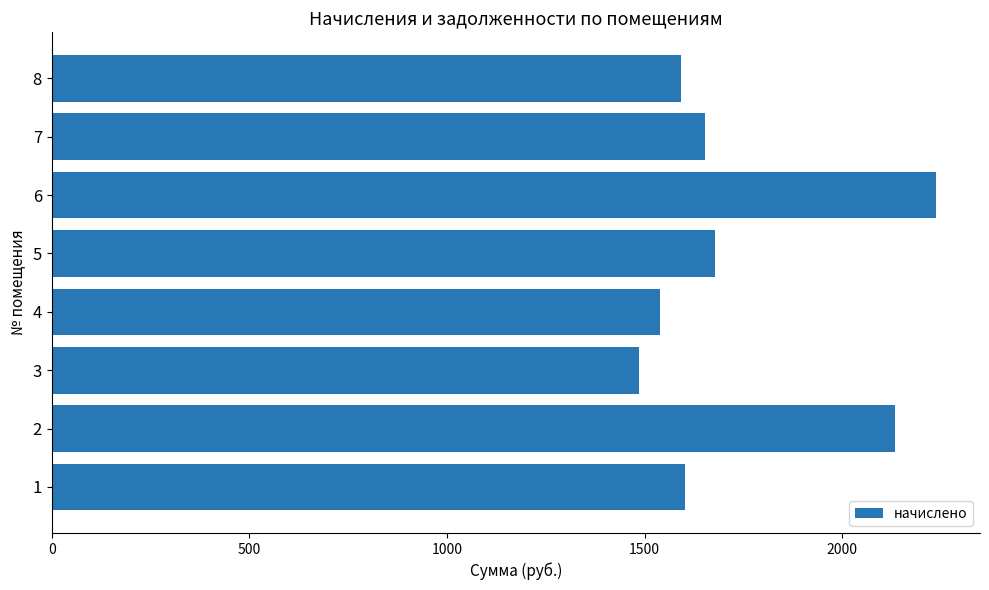

What is the minimum value shown in the chart?

1484.7